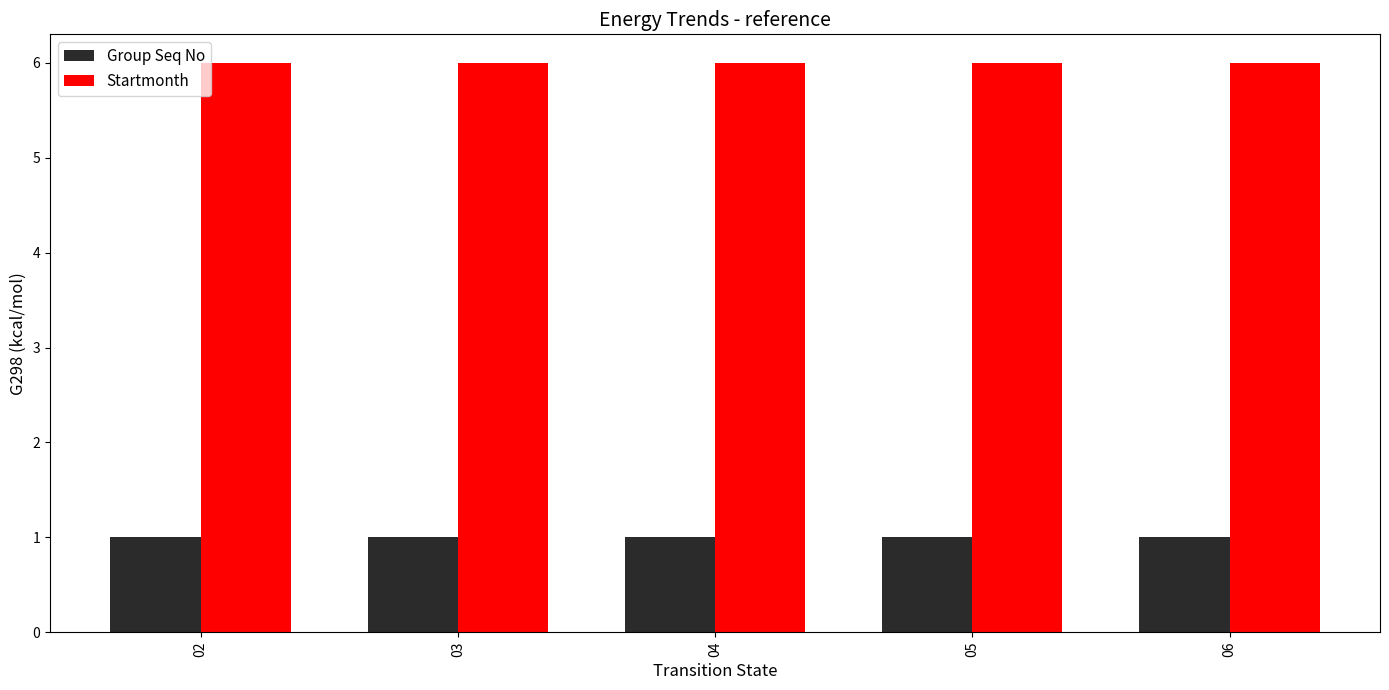

What is the spread (max minus min) of values at 05?

5